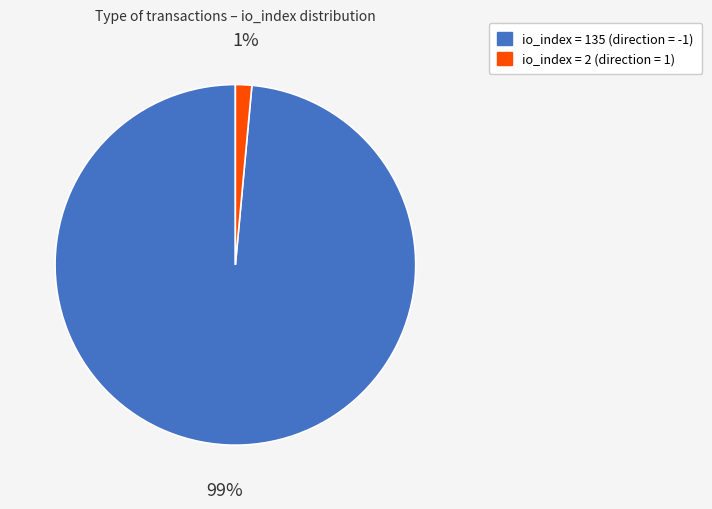

Does any single category account for the majority?

Yes